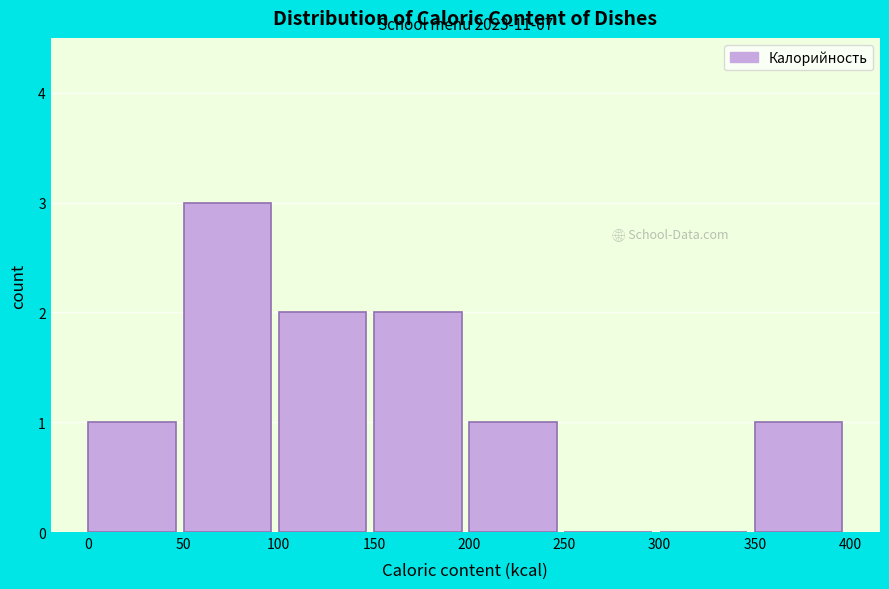

Which range on the x-axis has the tallest bar?

50 to 100